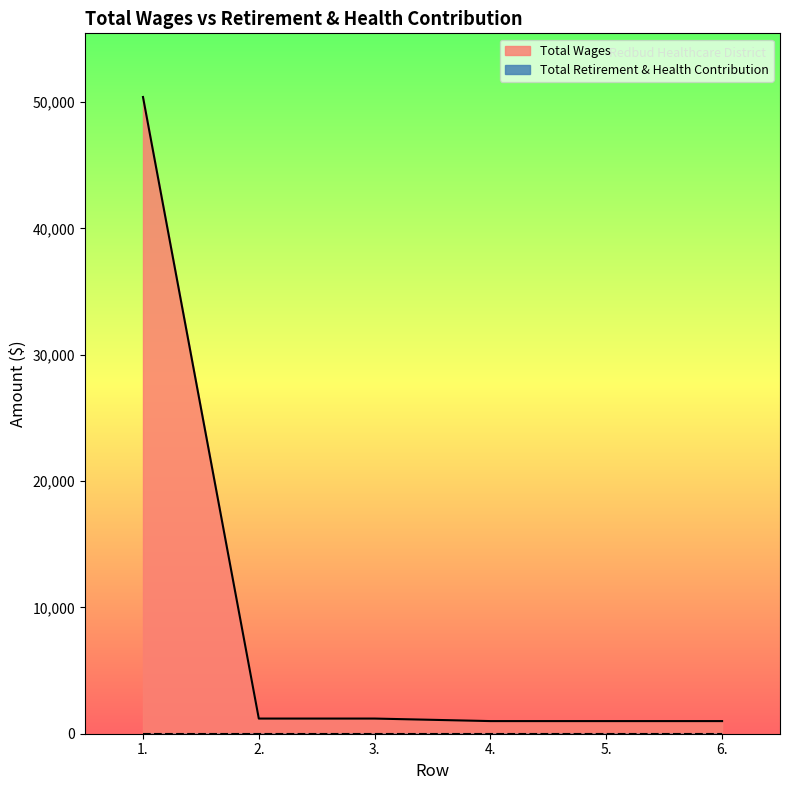

At which category does the chart reach its peak across all series?

1.